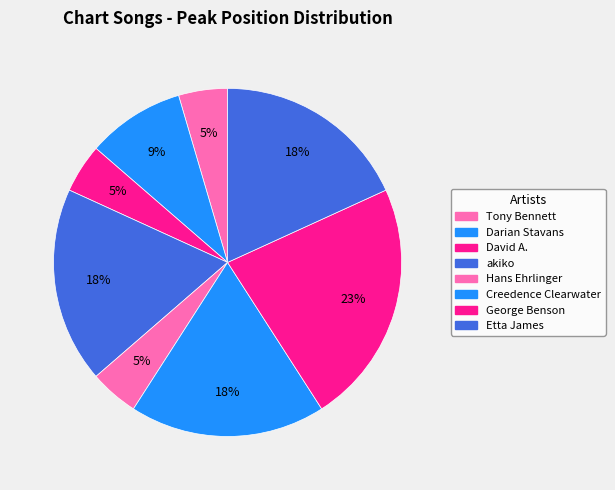

Rank the categories by value from lowest to highest.

Tony Bennett, David A. Stewart, Hans Ehrlinger, Darian Stavans, akiko, Creedence Clearwater Revival, Etta James, George Benson